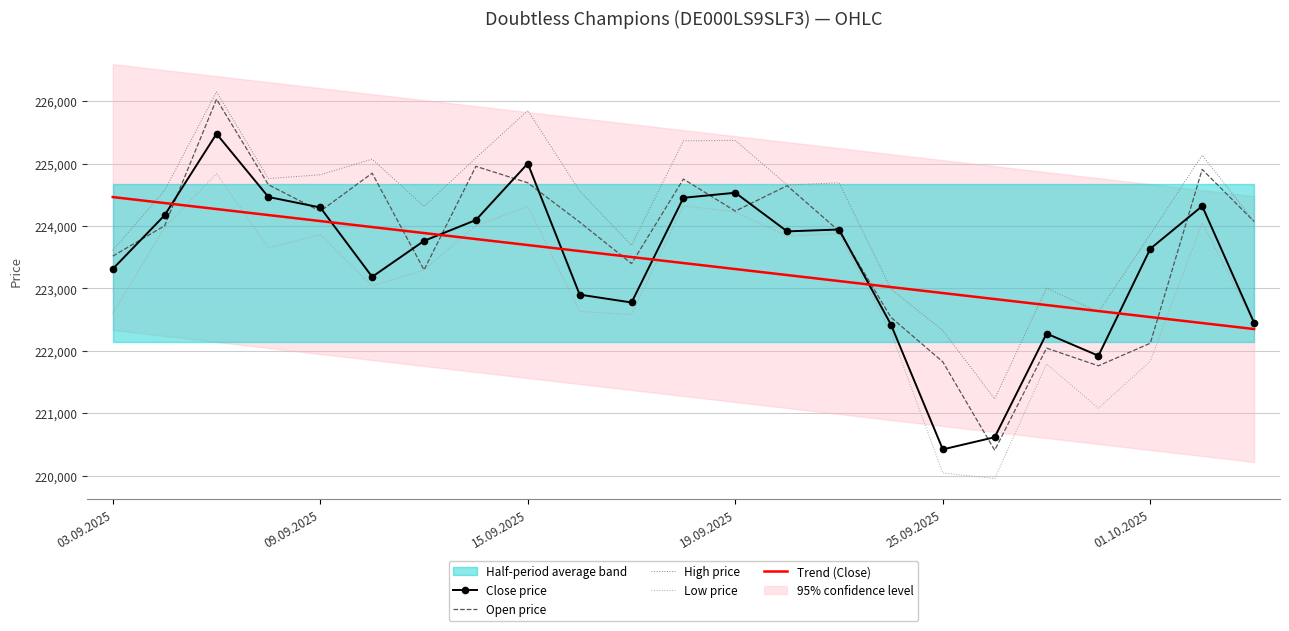

What is the difference between the Close price values at 17 and 10?

2158.0